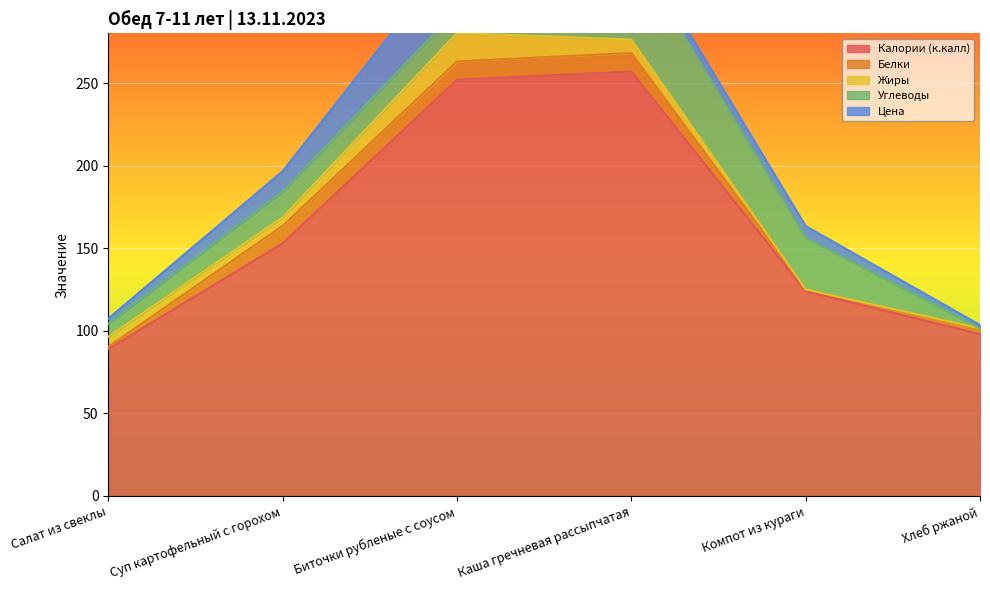

What is the sum of the Углеводы values at Хлеб ржаной and Компот из кураги?

31.3